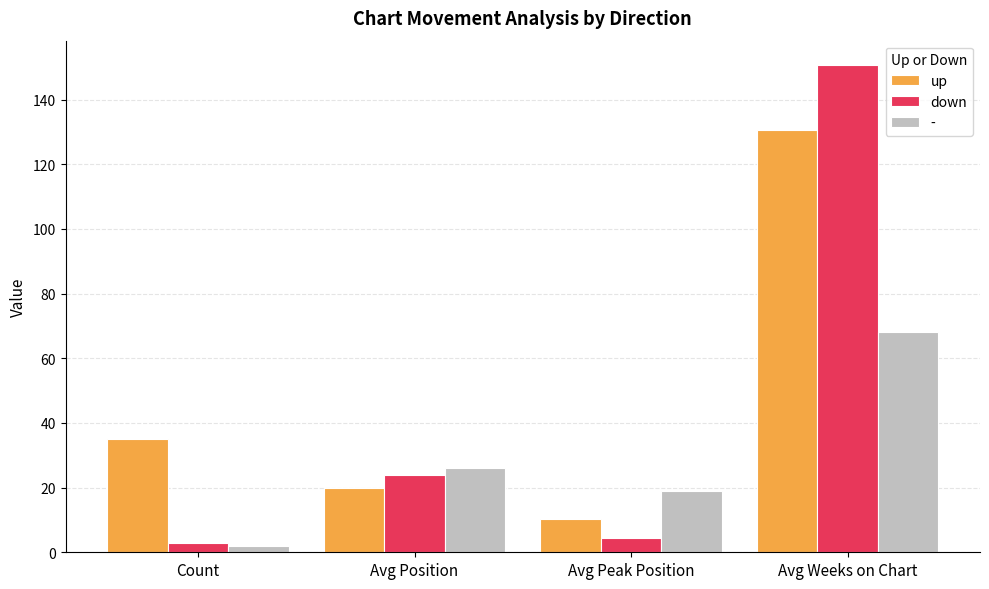

What are all the series names shown in the legend?

up, down, -